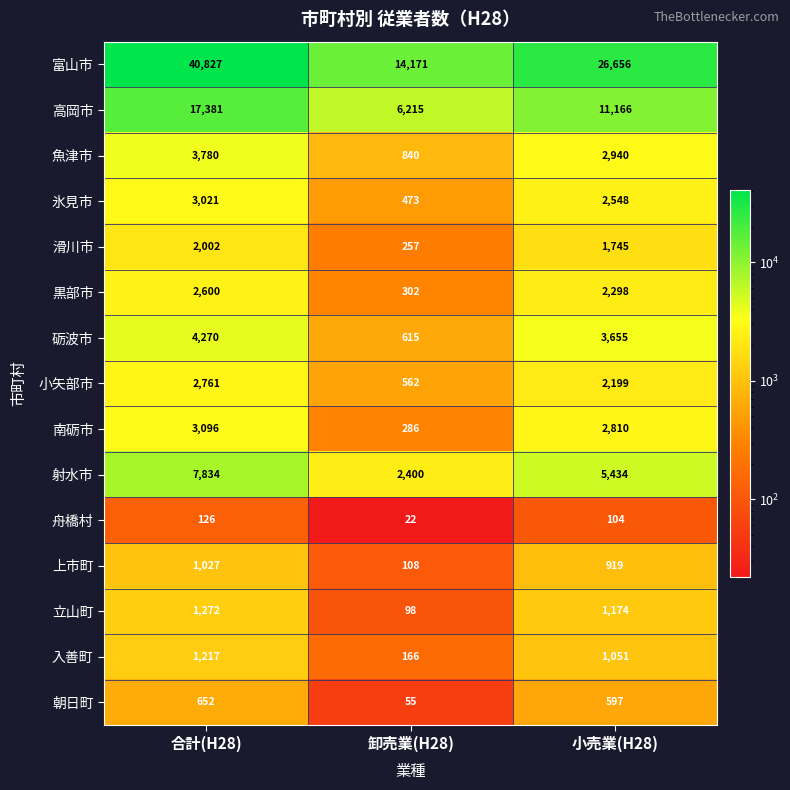

What is the sum of the 魚津市 values at 卸売業(H28) and 合計(H28)?

4620